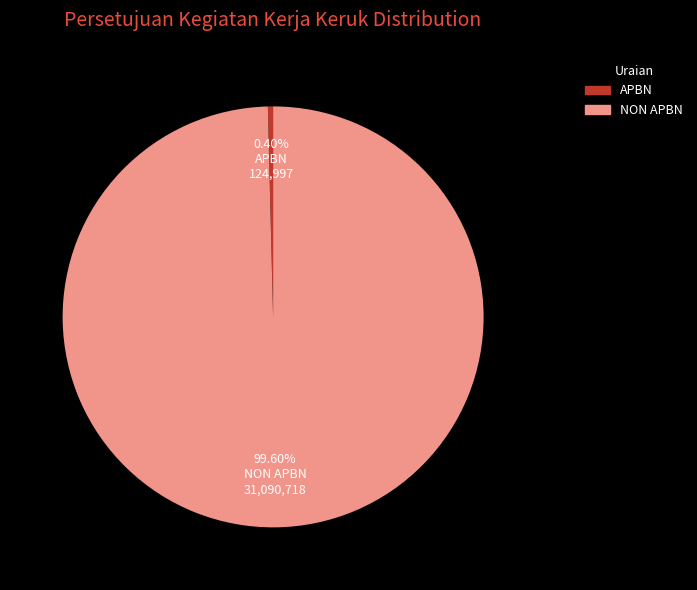

Between NON APBN and APBN, which is larger?

NON APBN